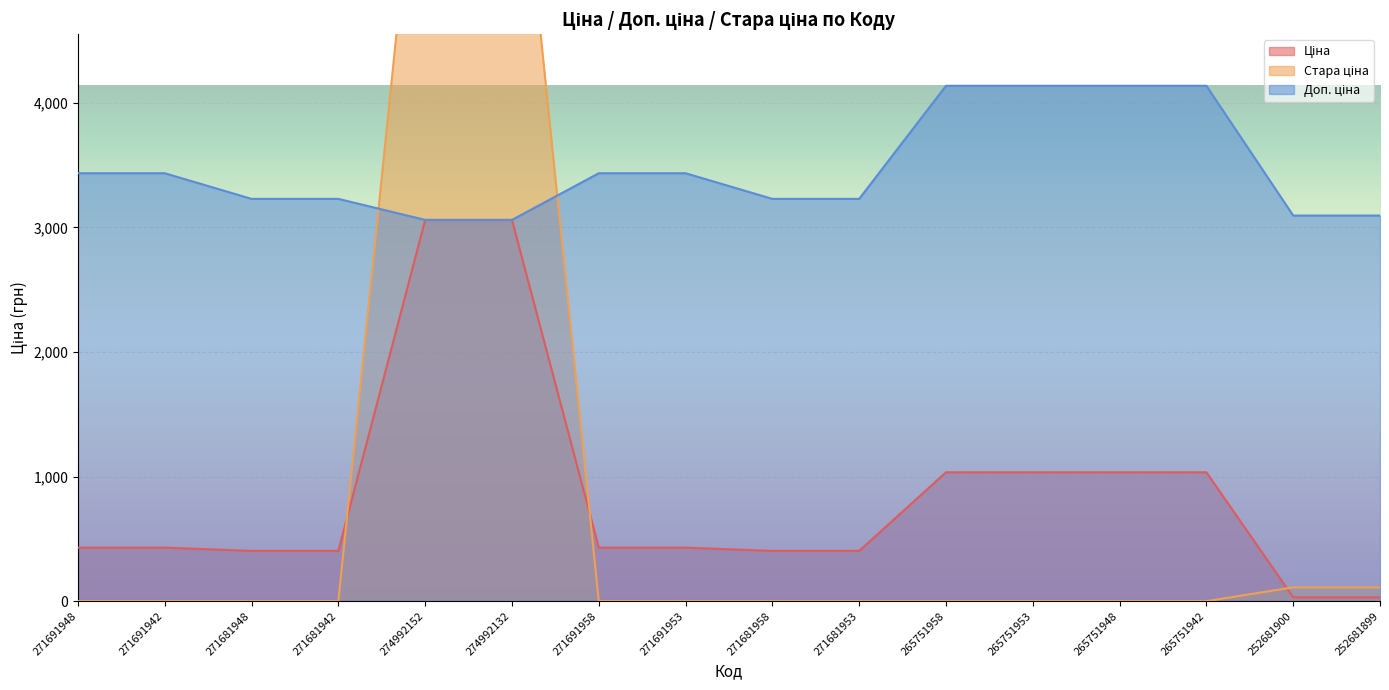

True or false: Ціна and Доп. ціна intersect in this chart.

False